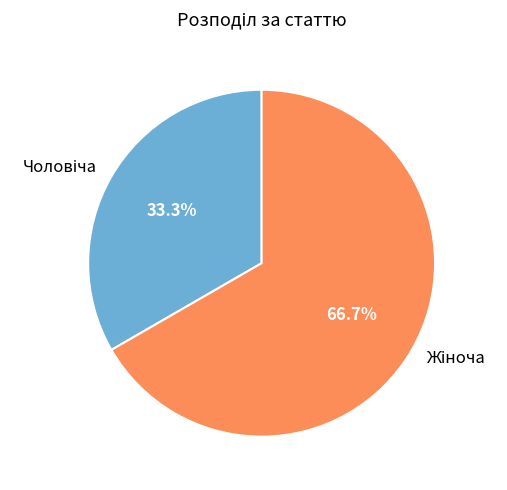

Is there any slice that represents more than half of the pie?

Yes